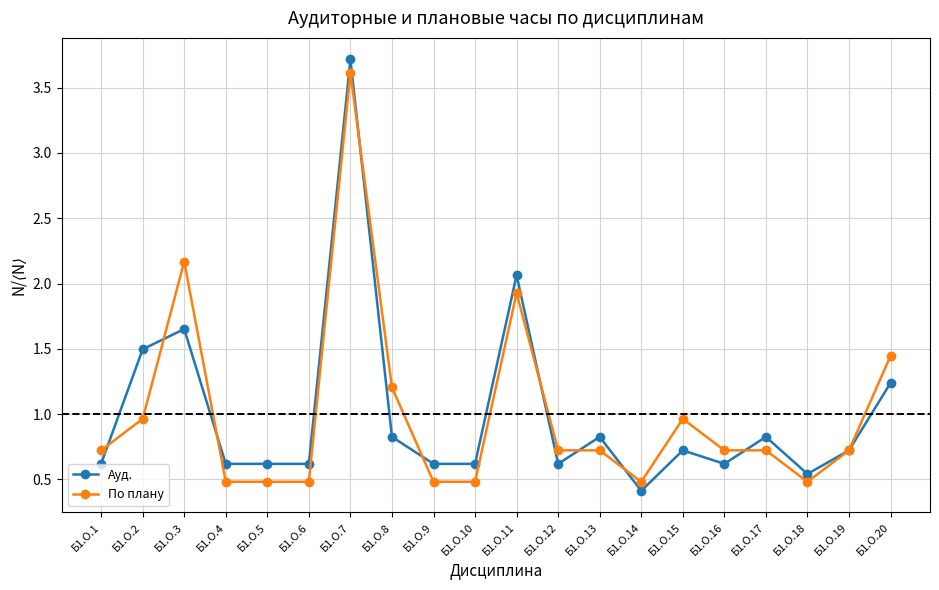

Does the chart have visible grid lines?

Yes